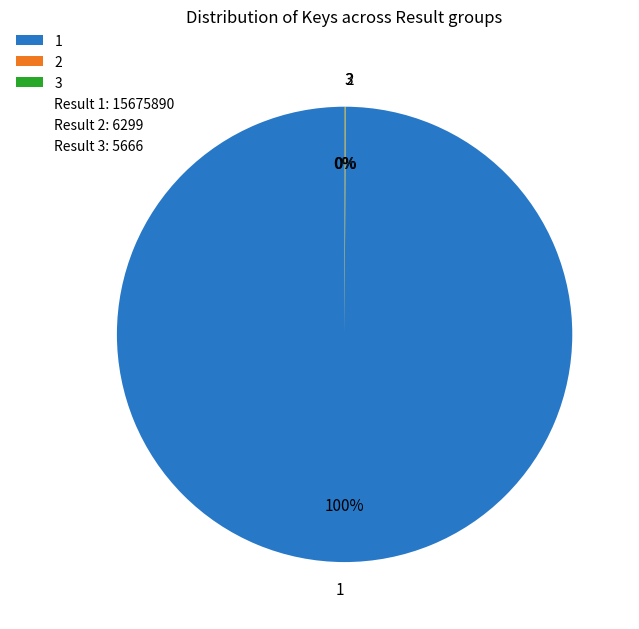

Is there any slice that represents more than half of the pie?

Yes